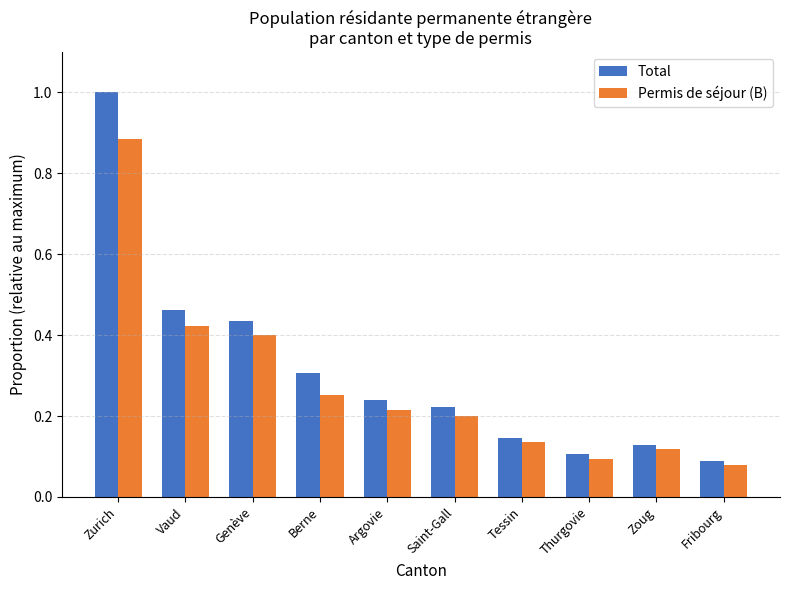

Which series changed the most between Genève and Zoug?

Total